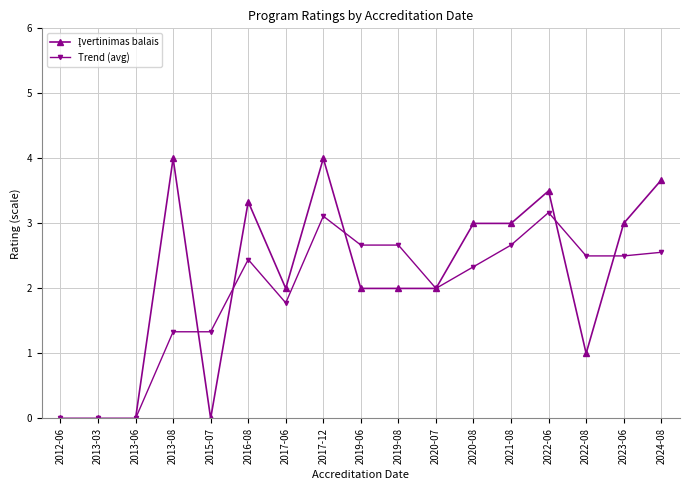

What is the total value across all series at 2020-08?

5.3